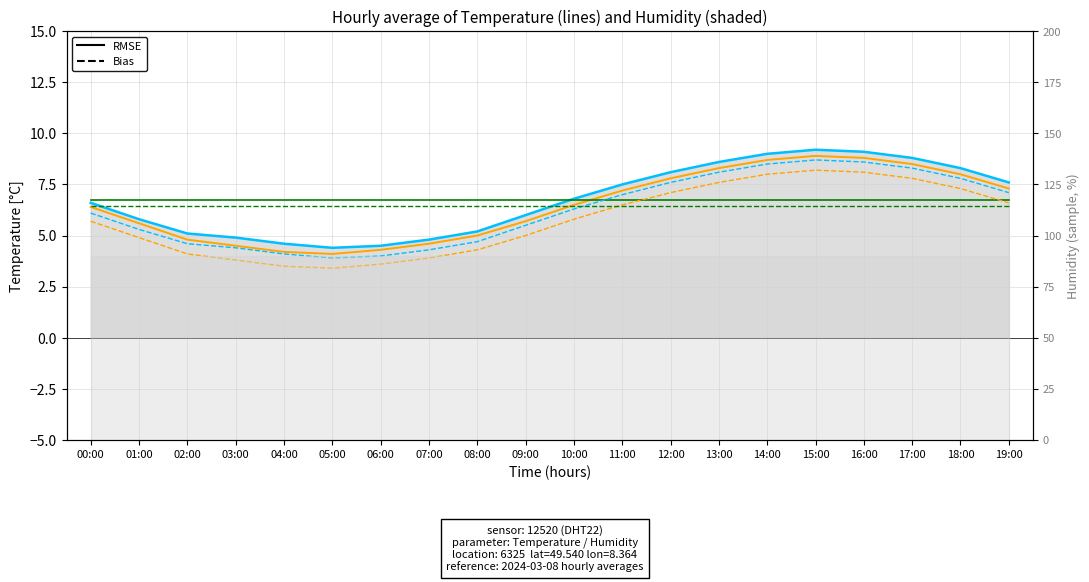

What is the spread (max minus min) of values at 00:00?

1.0